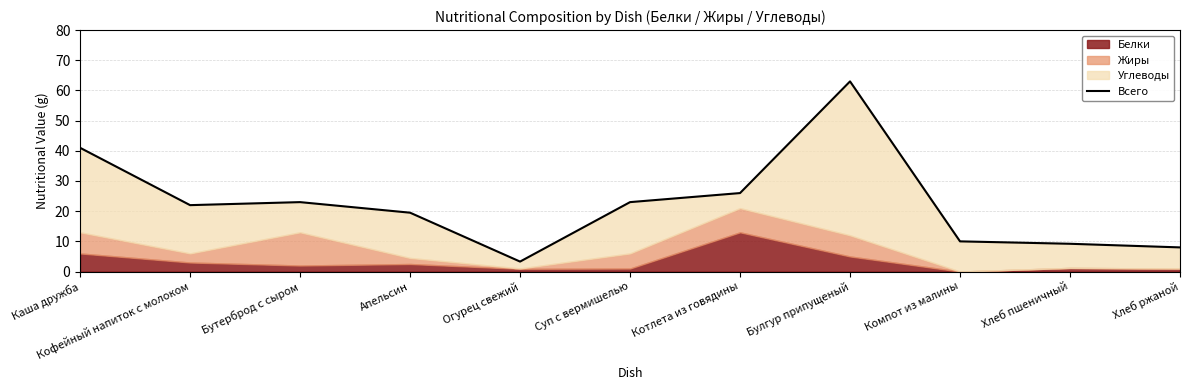

What is the difference between the values at Хлеб ржаной and Кофейный напиток с молоком?

14.0